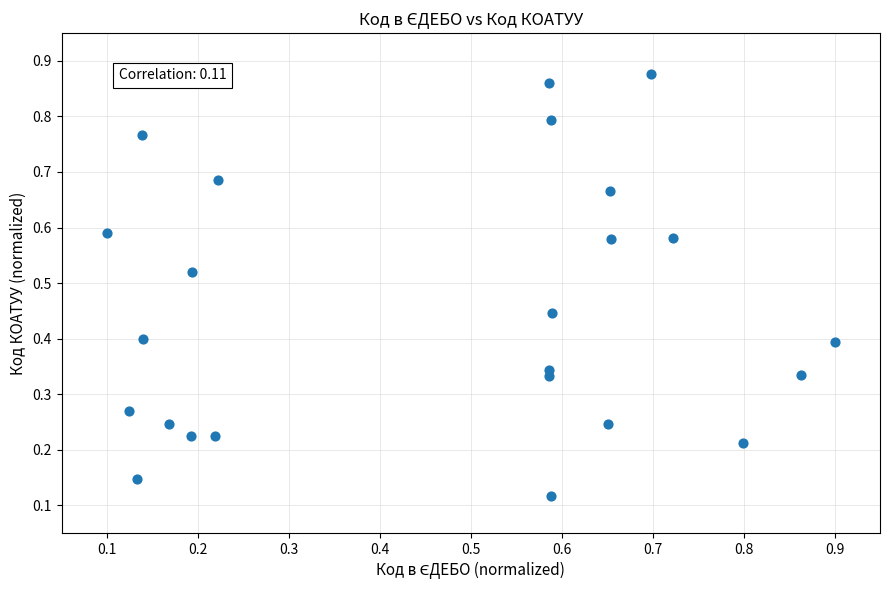

How many data points are displayed?

24